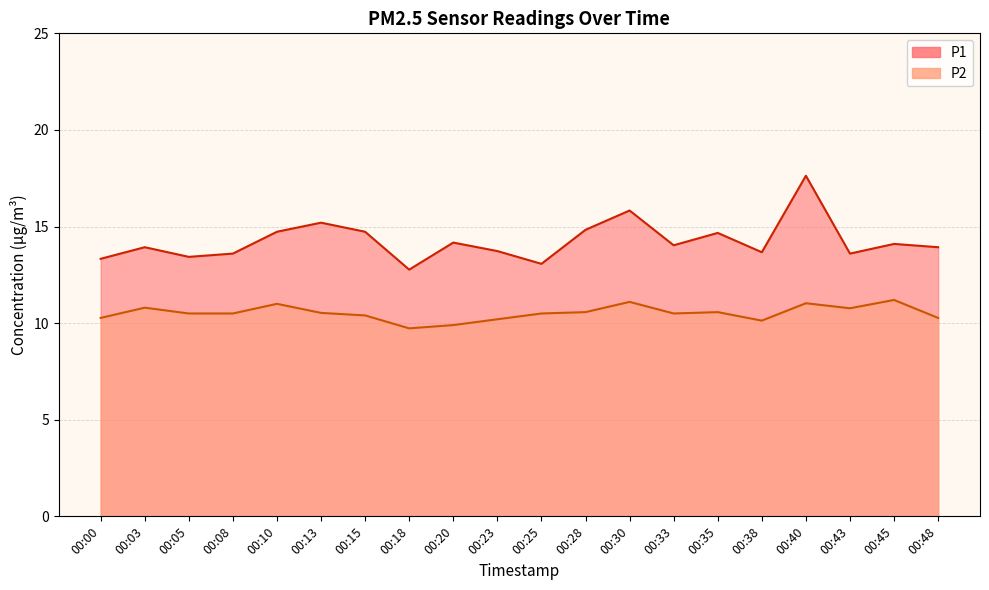

What is the difference between the maximum and second lowest values in the P1 series?

4.6